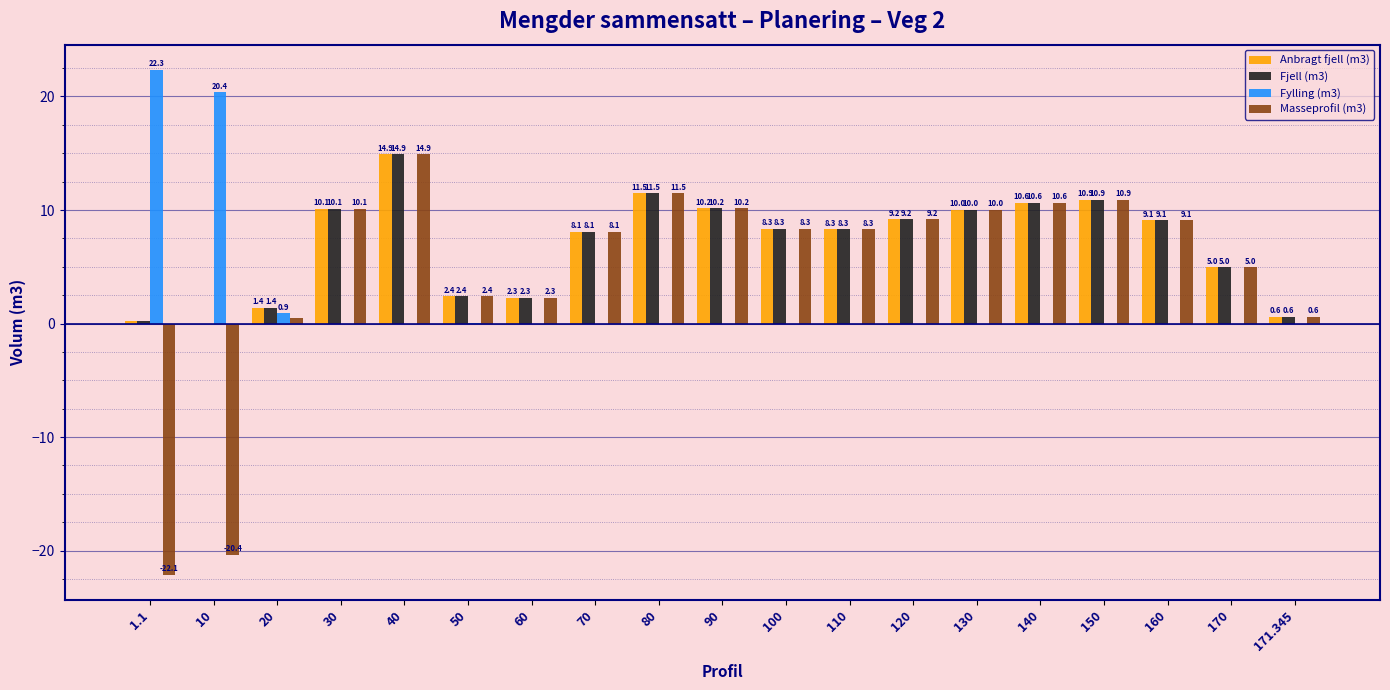

How many data points does each series have?

19